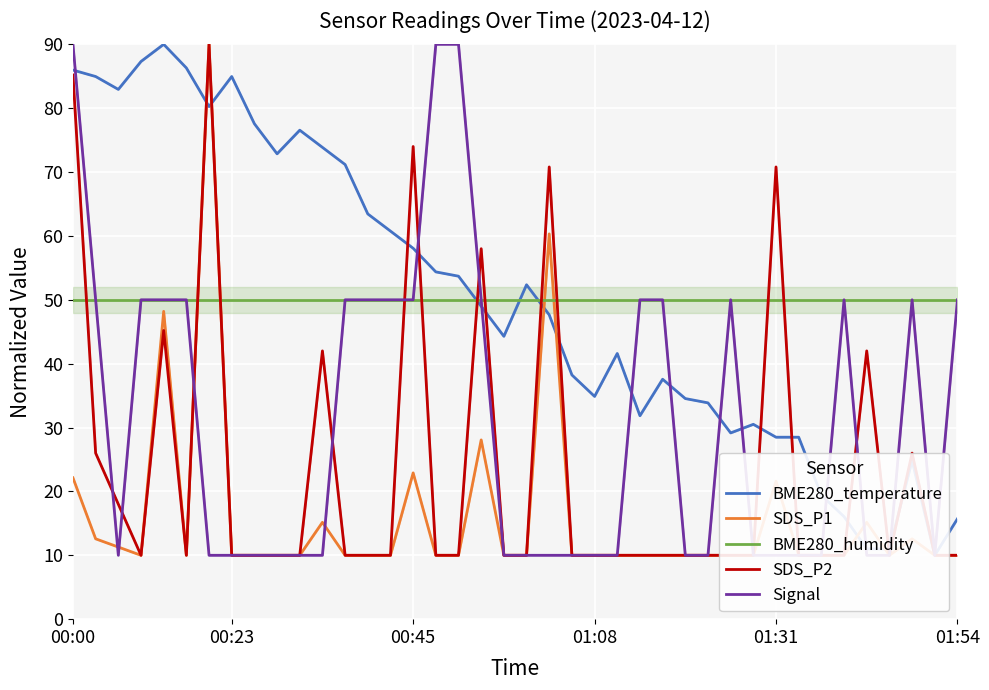

Reading left to right, list all the values displayed in this chart.

BME280_temperature: 86.0	85.0	82.9	87.3	90.0	86.3	80.3	85.0	77.6	72.9	76.6	73.9	71.2	63.4	60.8	58.1	54.4	53.7	49.0	44.3	52.4	47.6	38.2	34.9	41.6	31.8	37.6	34.5	33.9	29.2	30.5	28.5	28.5	19.4	16.1	11.0	11.0	24.8	10.0	15.7
SDS_P1: 22.1	12.6	11.3	10.0	48.2	10.0	90.0	10.0	10.0	10.0	10.0	15.2	10.0	10.0	10.0	22.9	10.0	10.0	28.1	10.0	10.0	60.3	10.0	10.0	10.0	10.0	10.0	10.0	10.0	10.0	10.0	21.6	10.0	10.0	10.0	15.2	10.0	12.6	10.0	10.0
BME280_humidity: 50.0	50.0	50.0	50.0	50.0	50.0	50.0	50.0	50.0	50.0	50.0	50.0	50.0	50.0	50.0	50.0	50.0	50.0	50.0	50.0	50.0	50.0	50.0	50.0	50.0	50.0	50.0	50.0	50.0	50.0	50.0	50.0	50.0	50.0	50.0	50.0	50.0	50.0	50.0	50.0
SDS_P2: 85.2	26.0	18.0	10.0	45.2	10.0	90.0	10.0	10.0	10.0	10.0	42.0	10.0	10.0	10.0	74.0	10.0	10.0	58.0	10.0	10.0	70.8	10.0	10.0	10.0	10.0	10.0	10.0	10.0	10.0	10.0	70.8	10.0	10.0	10.0	42.0	10.0	26.0	10.0	10.0
Signal: 90.0	50.0	10.0	50.0	50.0	50.0	10.0	10.0	10.0	10.0	10.0	10.0	50.0	50.0	50.0	50.0	90.0	90.0	50.0	10.0	10.0	10.0	10.0	10.0	10.0	50.0	50.0	10.0	10.0	50.0	10.0	10.0	10.0	10.0	50.0	10.0	10.0	50.0	10.0	50.0